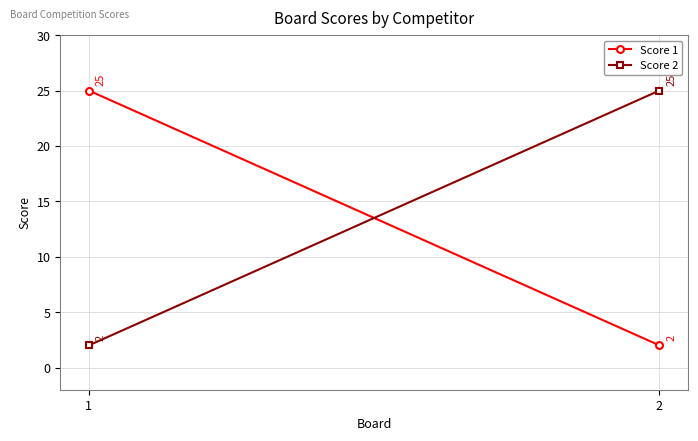

What is the sum of all Score 1 values?

27